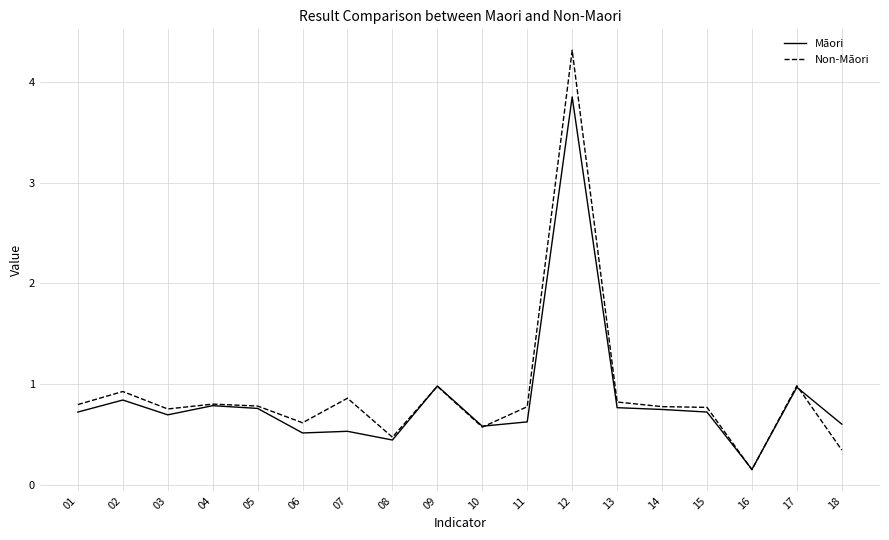

Rank the series at 18 from highest to lowest value.

Māori, Non-Māori